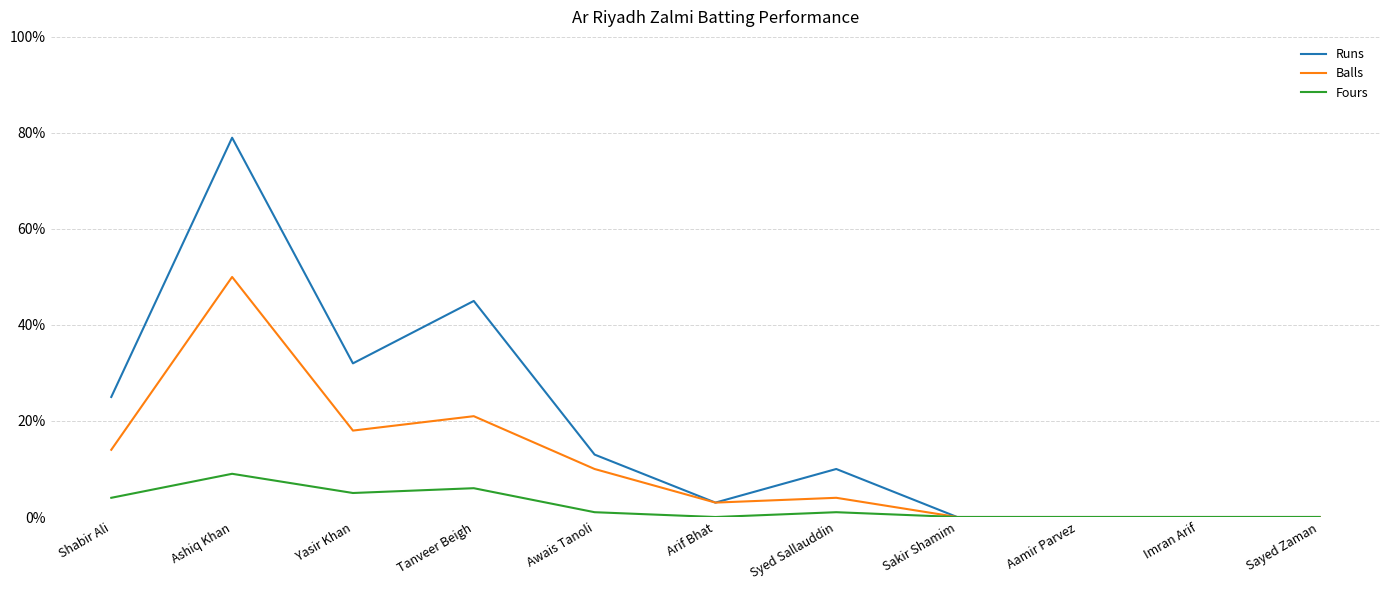

Which series has the widest spread of values?

Runs